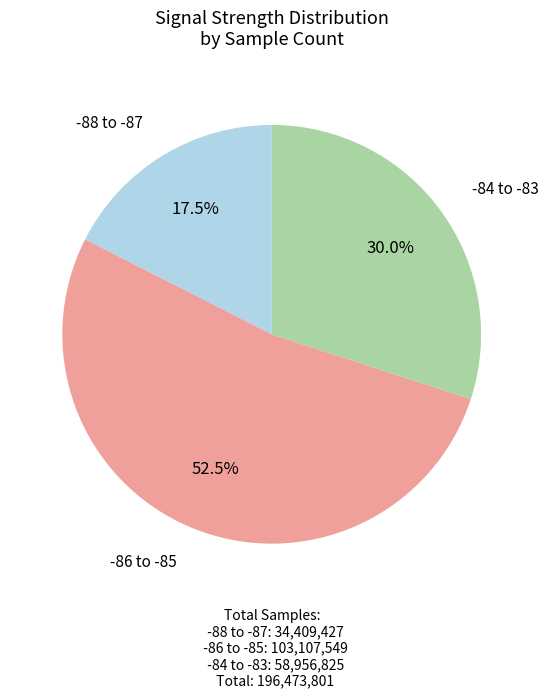

Is there any slice that represents more than half of the pie?

Yes